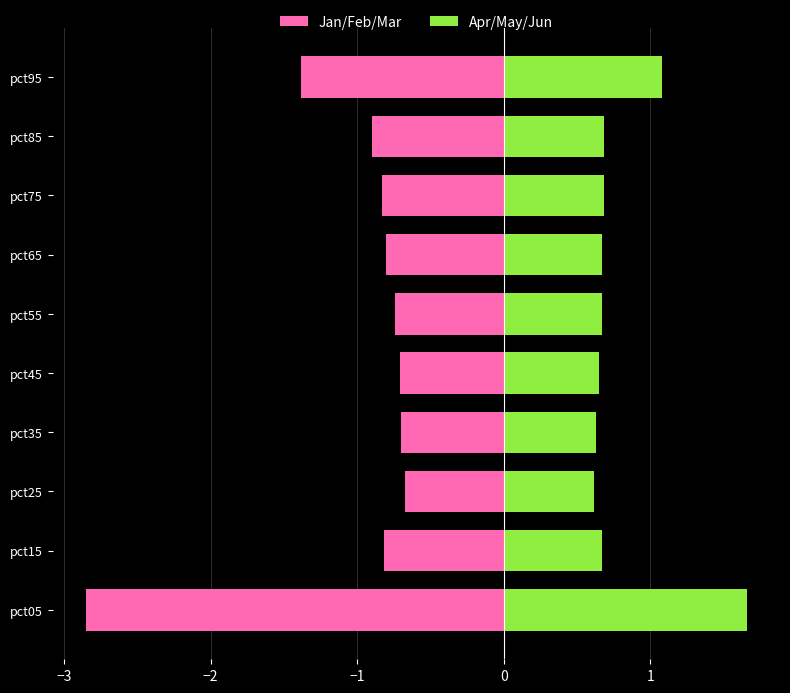

Reading left to right, transcribe all the data shown in this chart.

Jan/Feb/Mar: -2.9	-0.8	-0.7	-0.7	-0.7	-0.7	-0.8	-0.8	-0.9	-1.4
Apr/May/Jun: 1.7	0.7	0.6	0.6	0.6	0.7	0.7	0.7	0.7	1.1